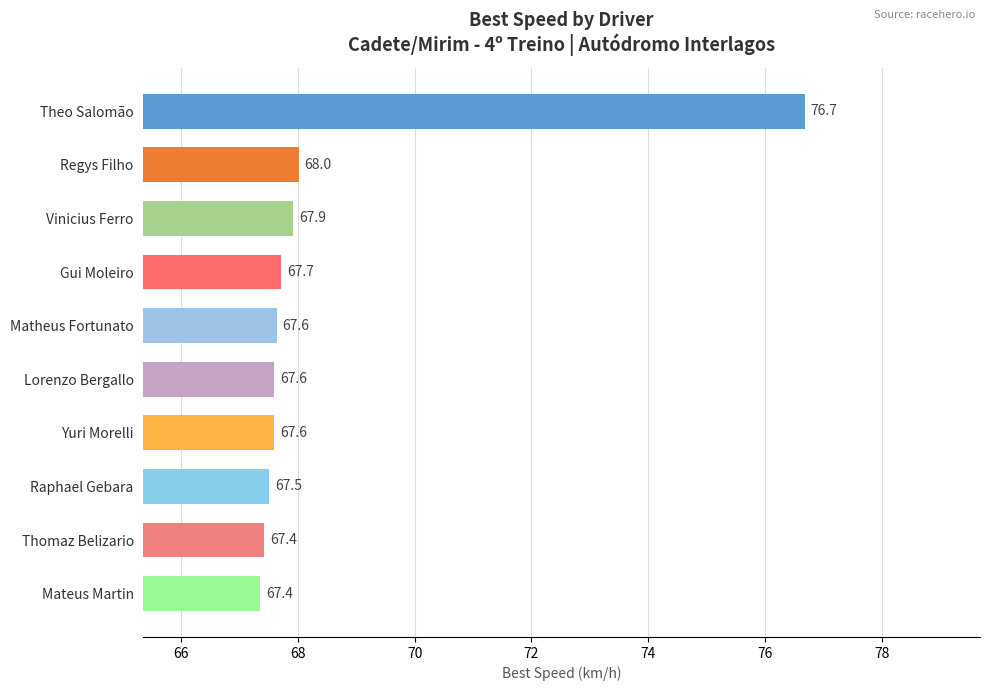

Which has a higher value, Theo Salomão or Vinicius Ferro?

Theo Salomão